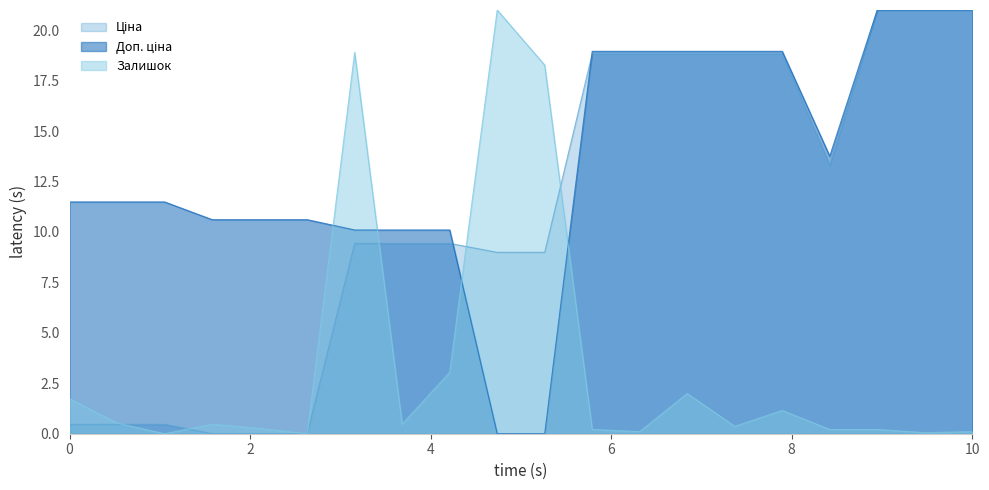

What is the maximum value for Залишок?

21.0